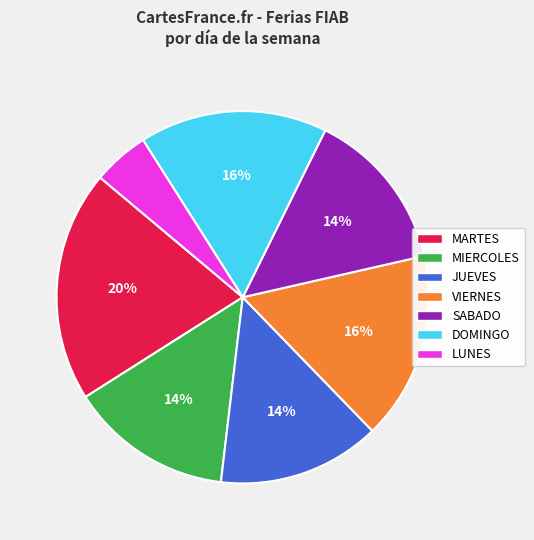

What is the ratio of the value at SABADO to the value at MARTES?

0.7